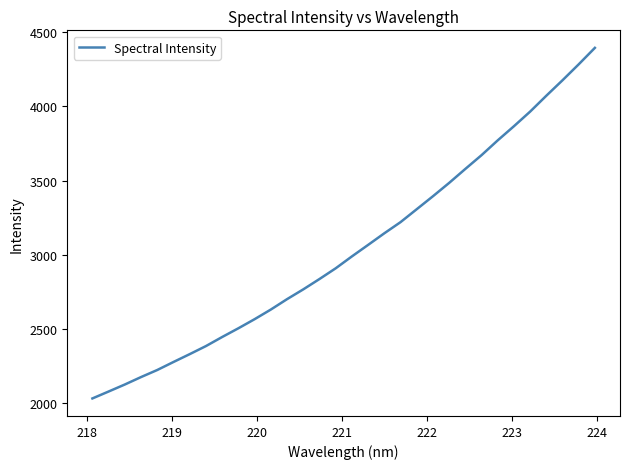

What is the maximum value shown in the chart?

4396.1